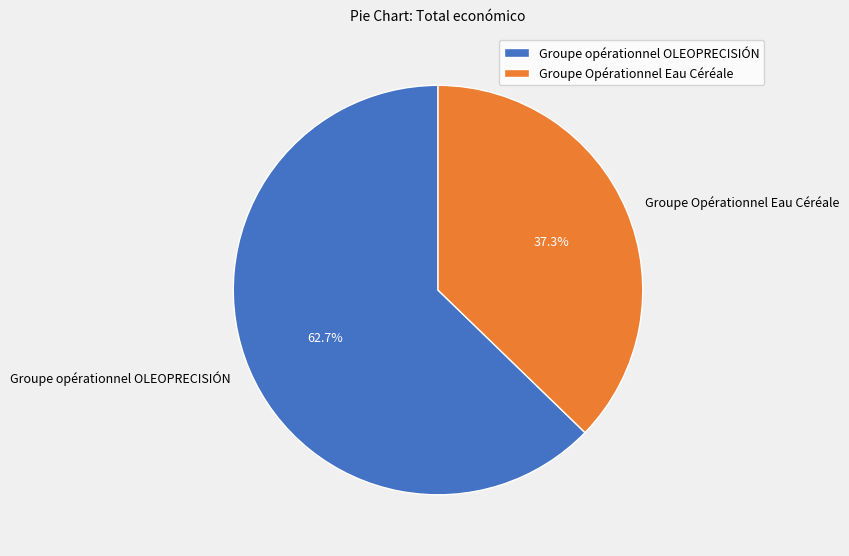

What percentage is NOT represented by Groupe opérationnel OLEOPRECISIÓN?

37.3%